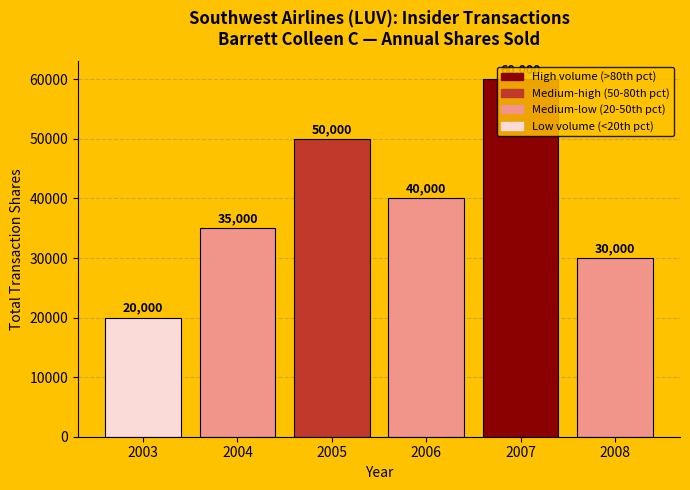

What value does the data have at 2007, to the nearest 10?

60000